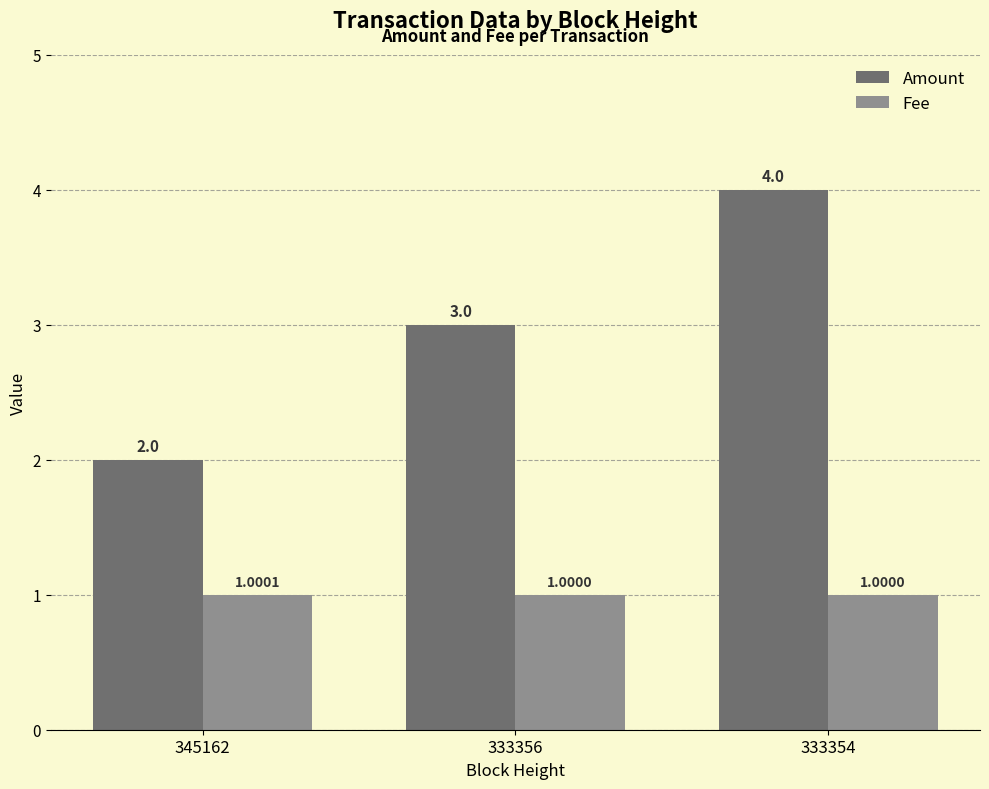

How many groups of bars are there?

3